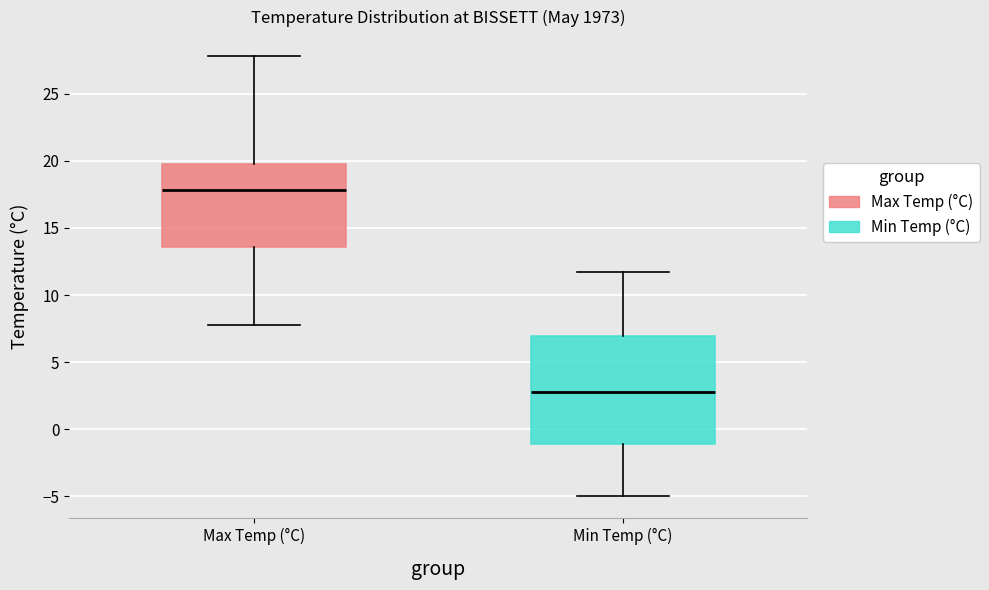

Which box has the lowest median line?

Min Temp (°C)